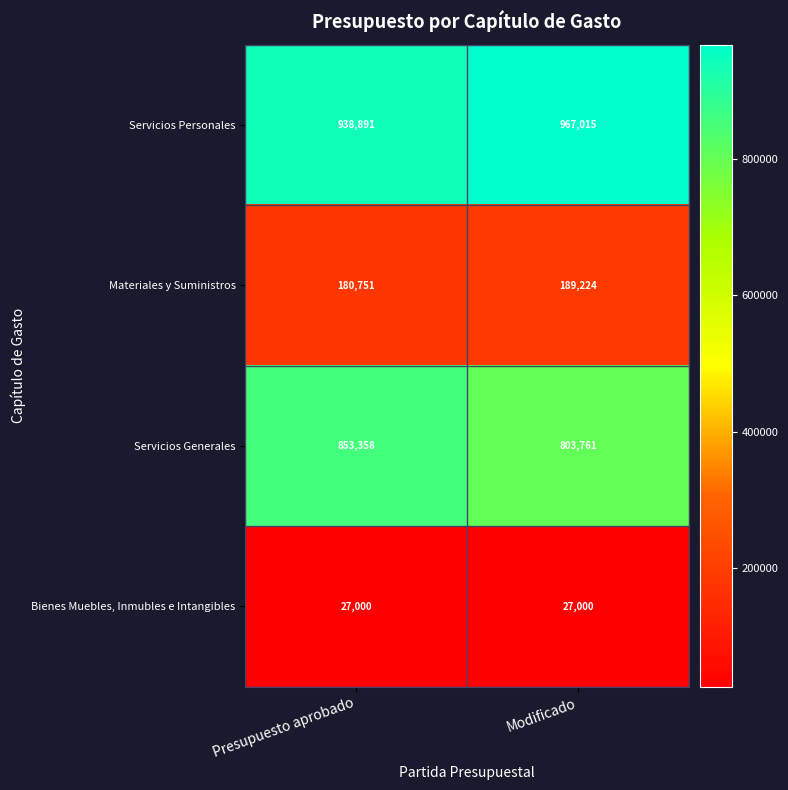

True or false: Materiales y Suministros has a value of 258401 at Modificado.

False